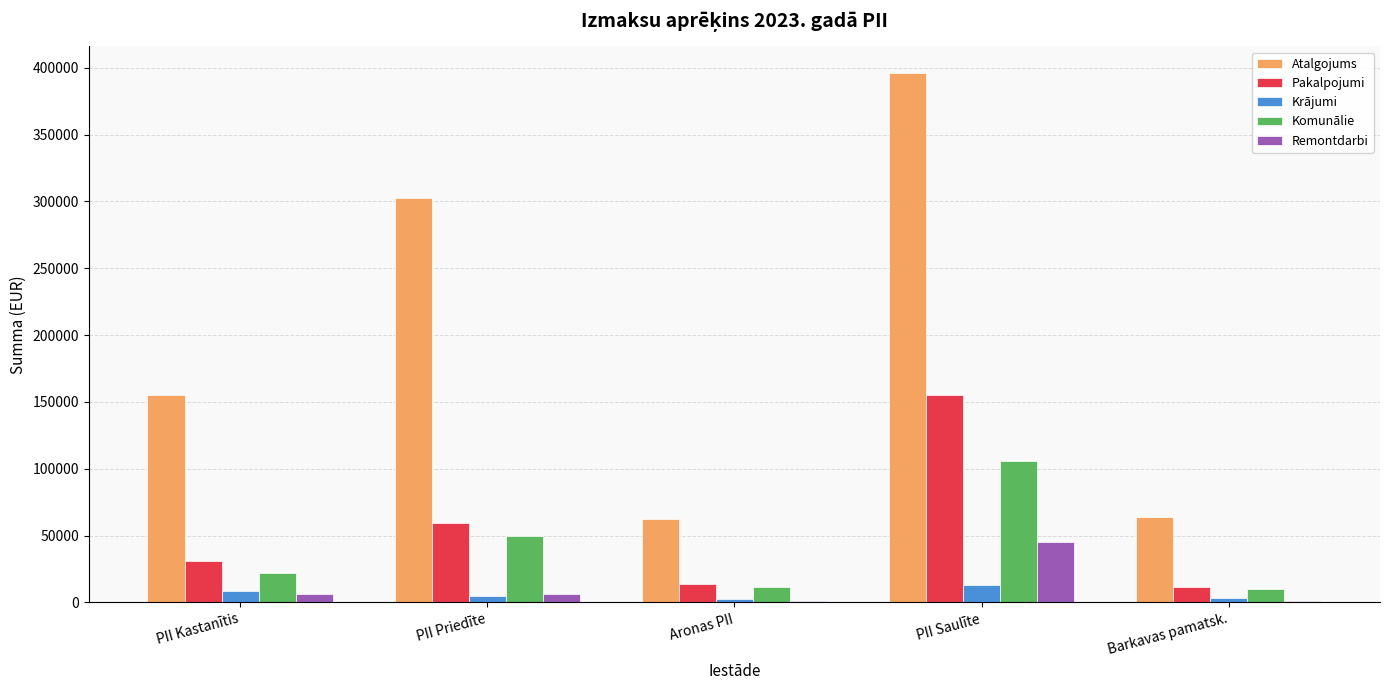

Read the Remontdarbi value at PII Kastanītis.

6506.0